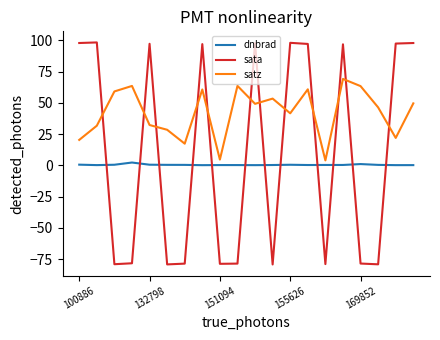

True or false: dnbrad and satz cross at least once.

False